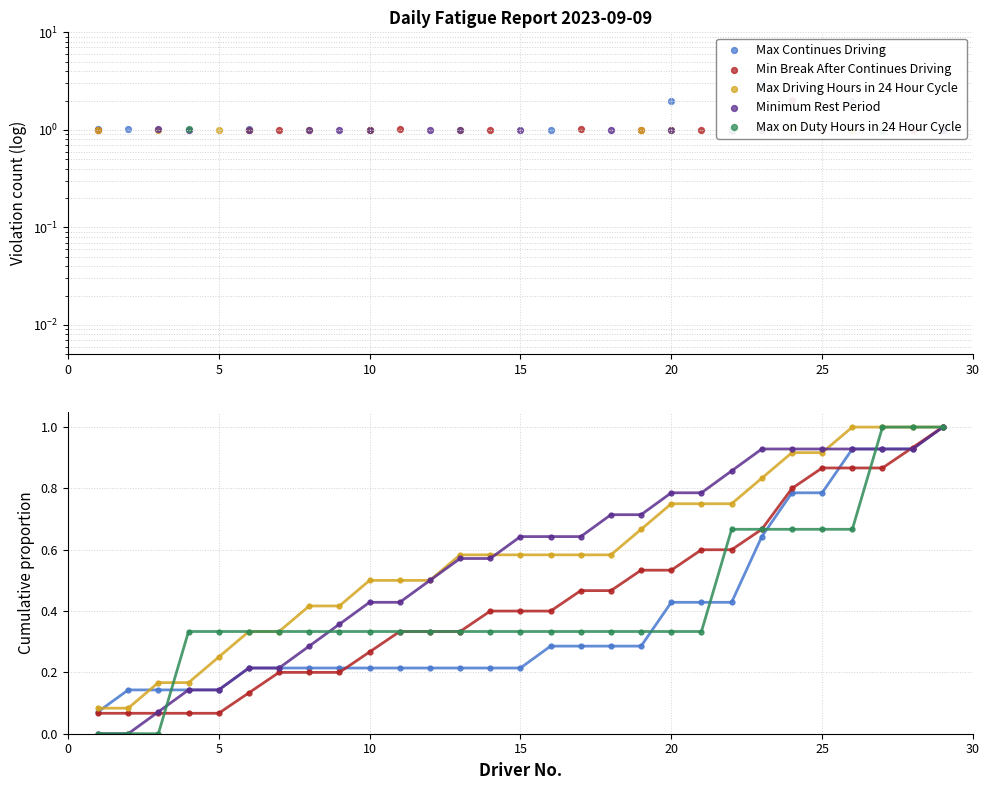

Which series has the widest spread of Y values?

Minimum Rest Period